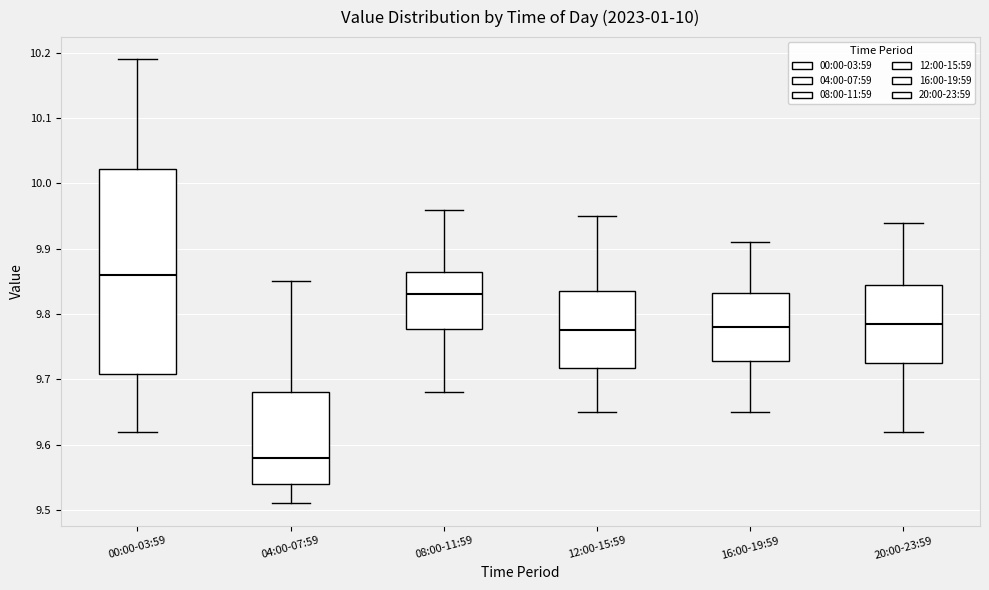

Which box's median line is the lowest?

04:00-07:59